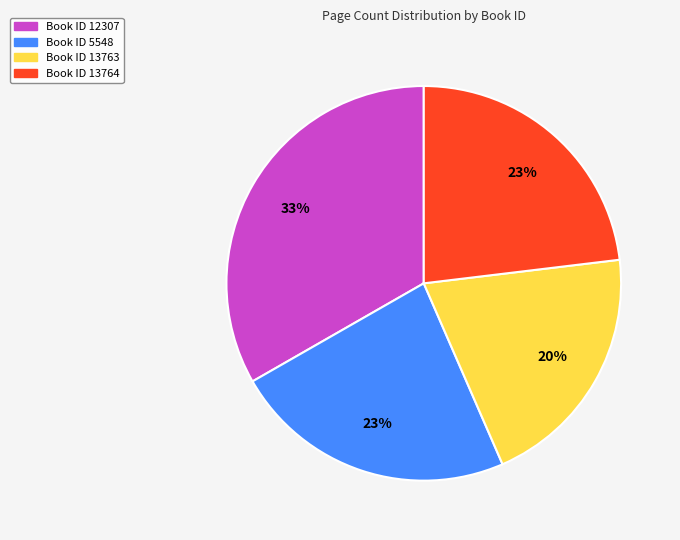

To the nearest percent, what is the difference between the largest and smallest slice percentages?

13%